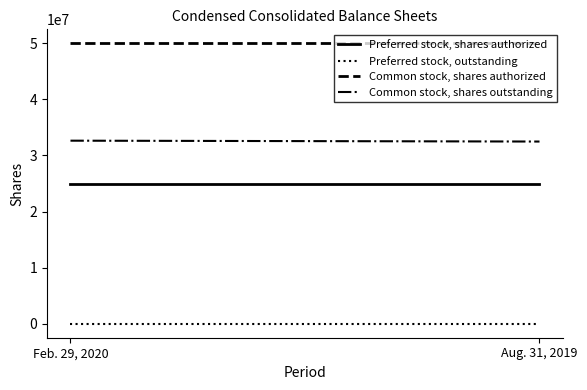

At which label does Preferred stock, shares authorized reach its peak?

Feb. 29, 2020